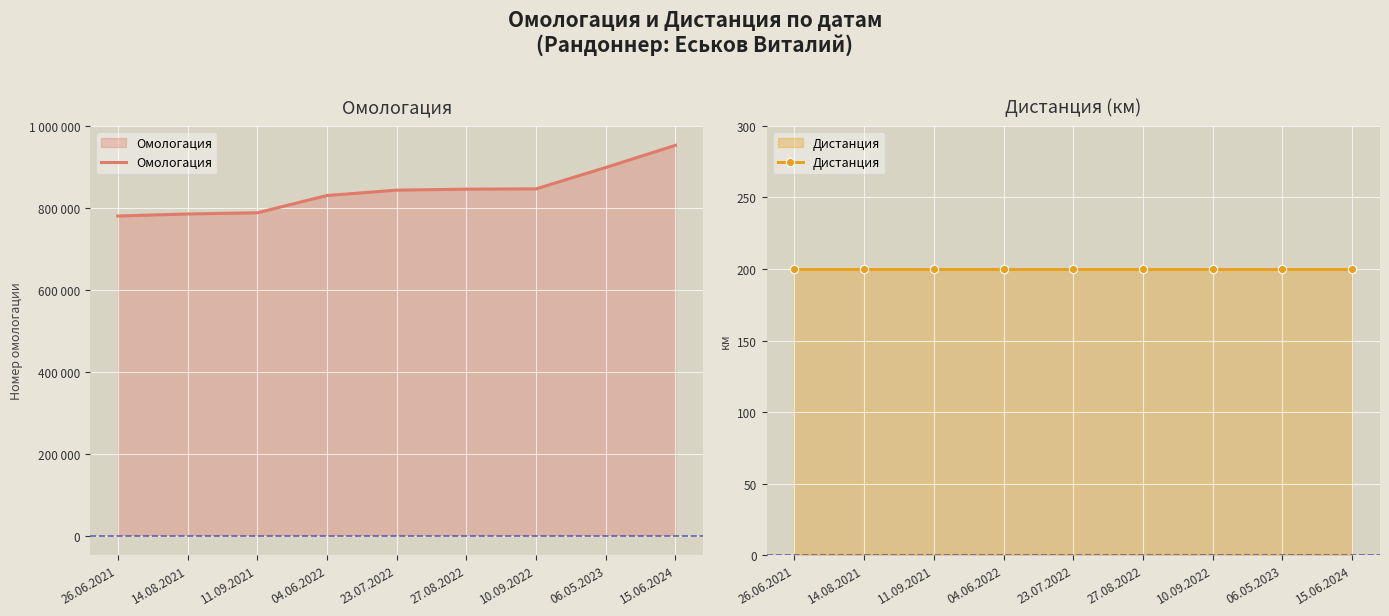

True or false: Омологация and Дистанция cross at least once.

False